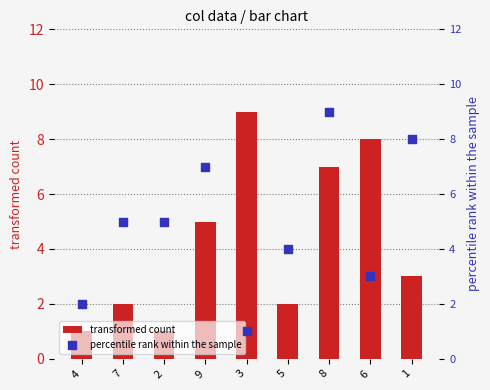

Is the value of percentile rank within the sample at 7 greater than the value of transformed count at 8?

No